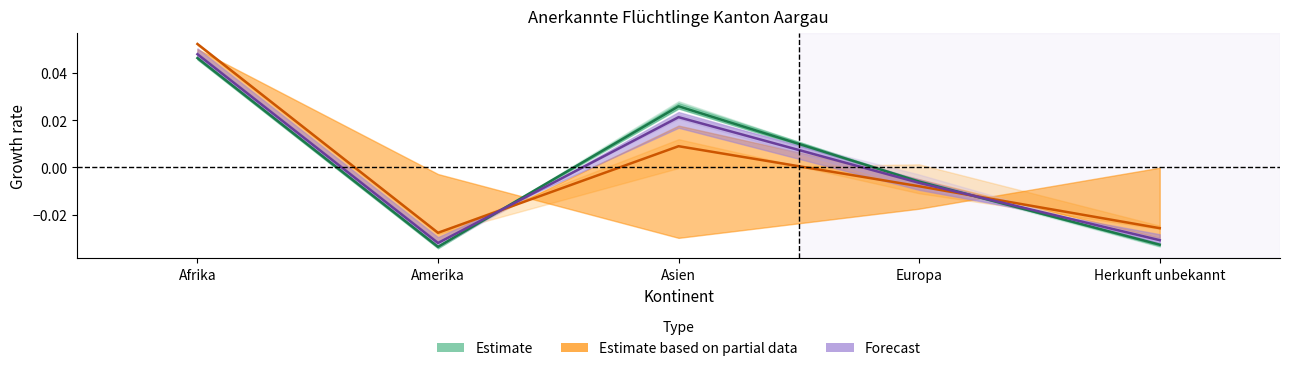

At which label is Estimate closest to 0?

Europa